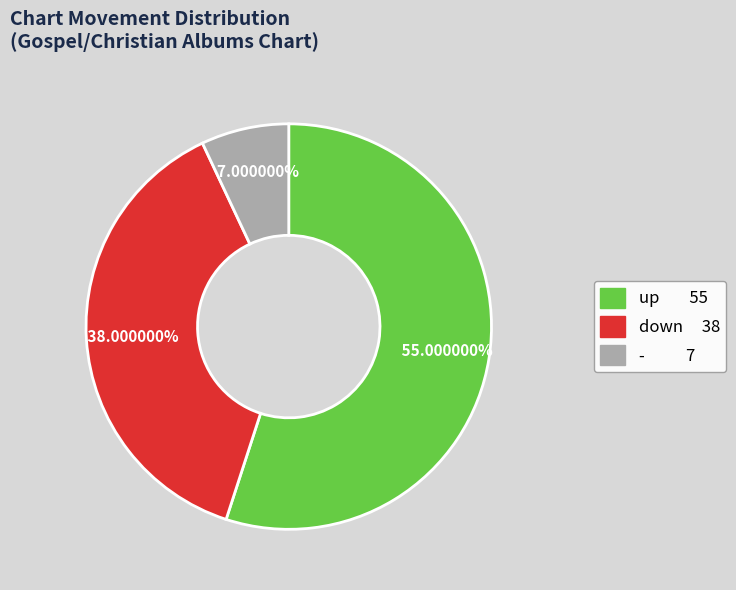

Does up represent more than half of the total?

Yes